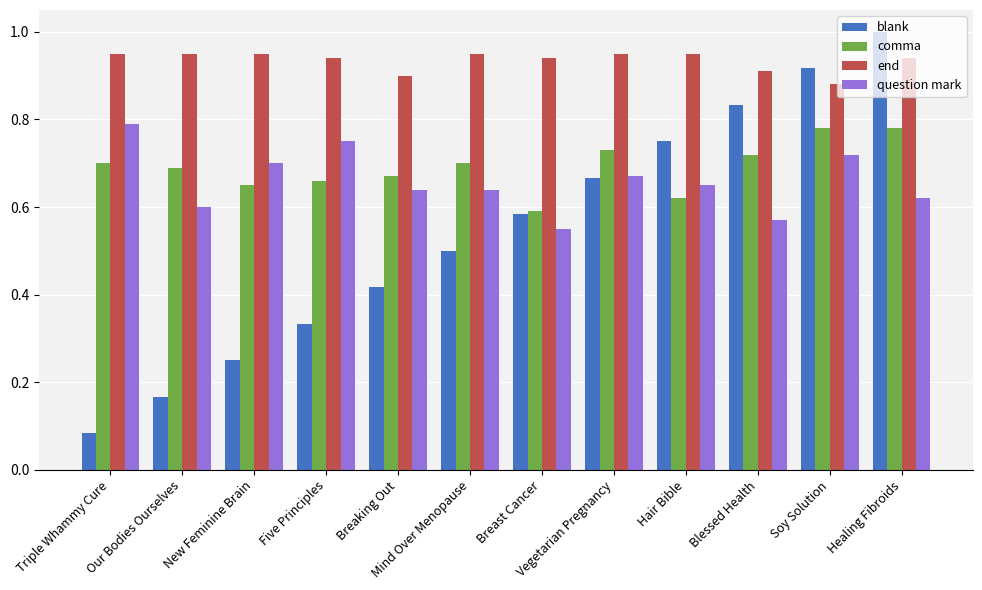

Is it true that comma equals 0.4 at Blessed Health?

False